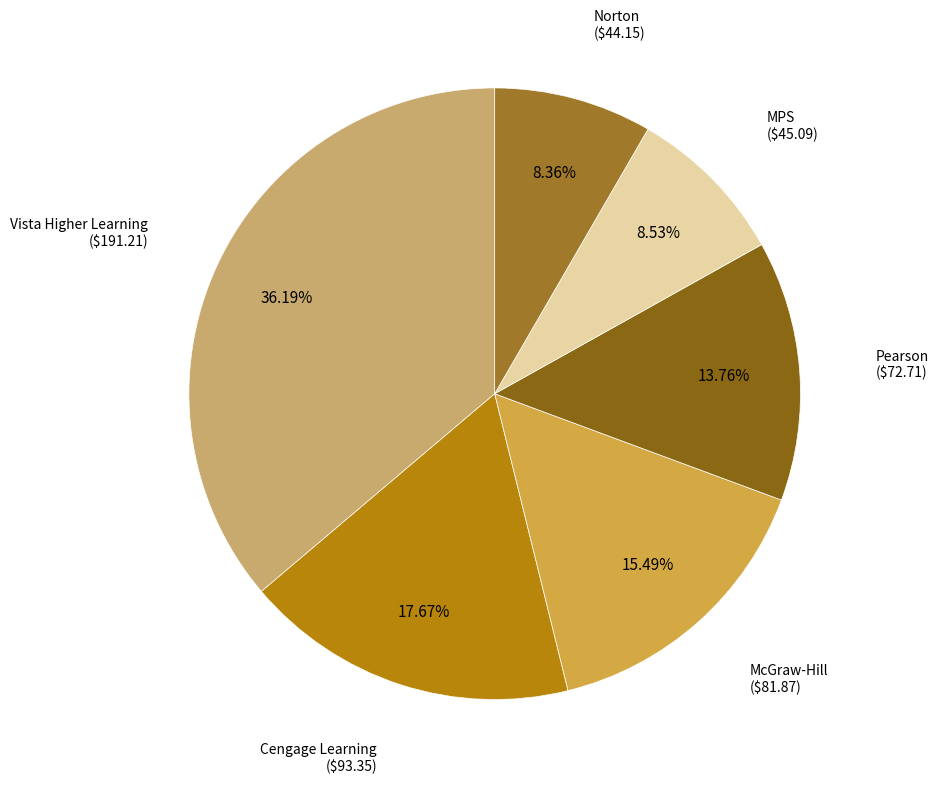

Count the number of slices in the pie.

6